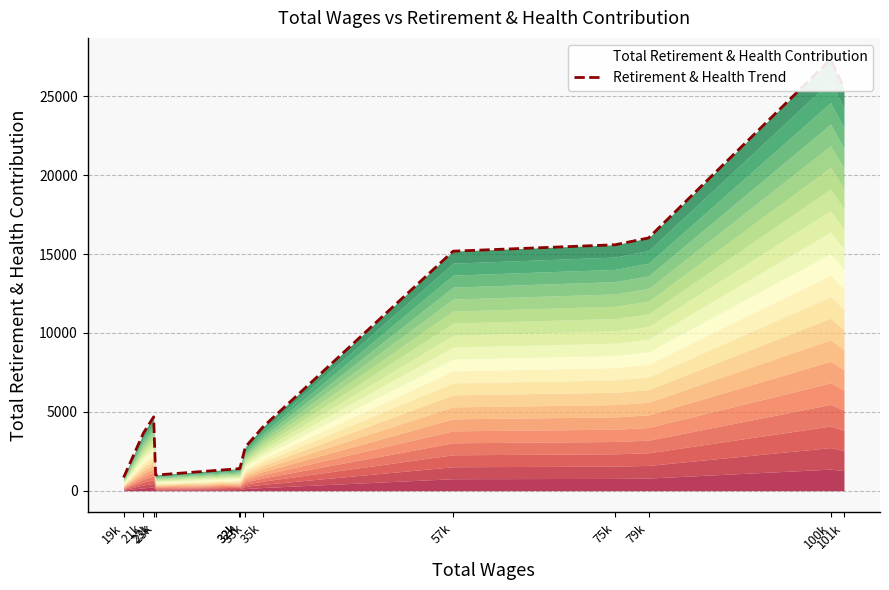

Reading right to left, list all the values displayed in this chart.

101k=25520	100k=27329	79k=16018	75k=15586	57k=15179	35k=4041	33k=2766	32k=1399	32k=1395	23k=991	23k=4677	21k=3660	19k=836